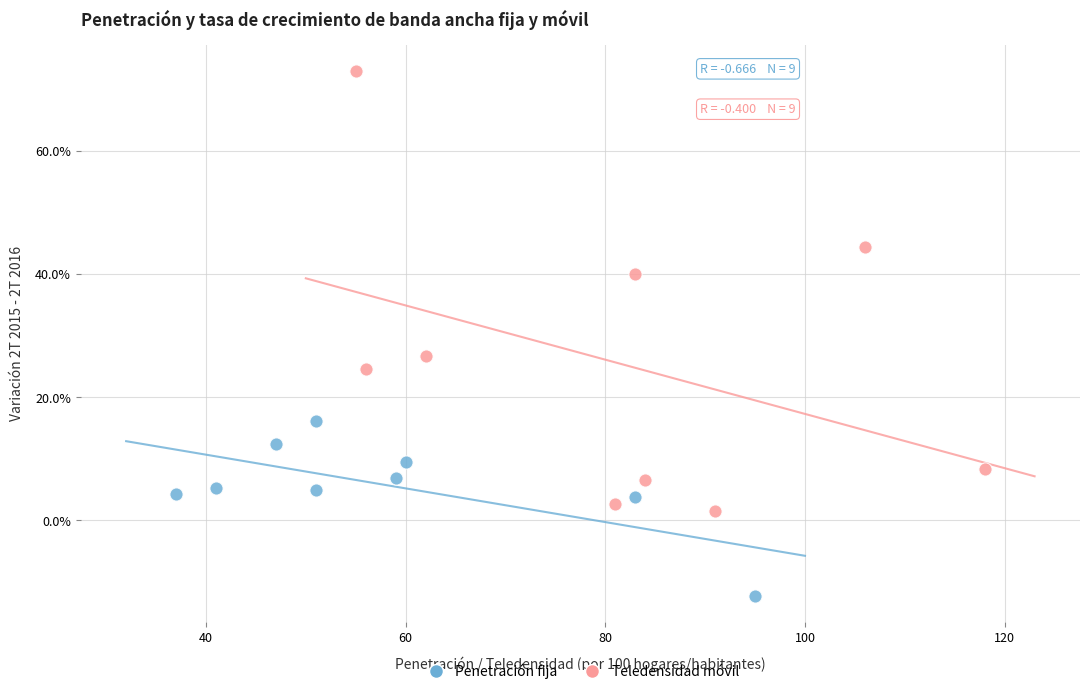

What are all the series names shown in the legend?

Penetración fija, Teledensidad móvil